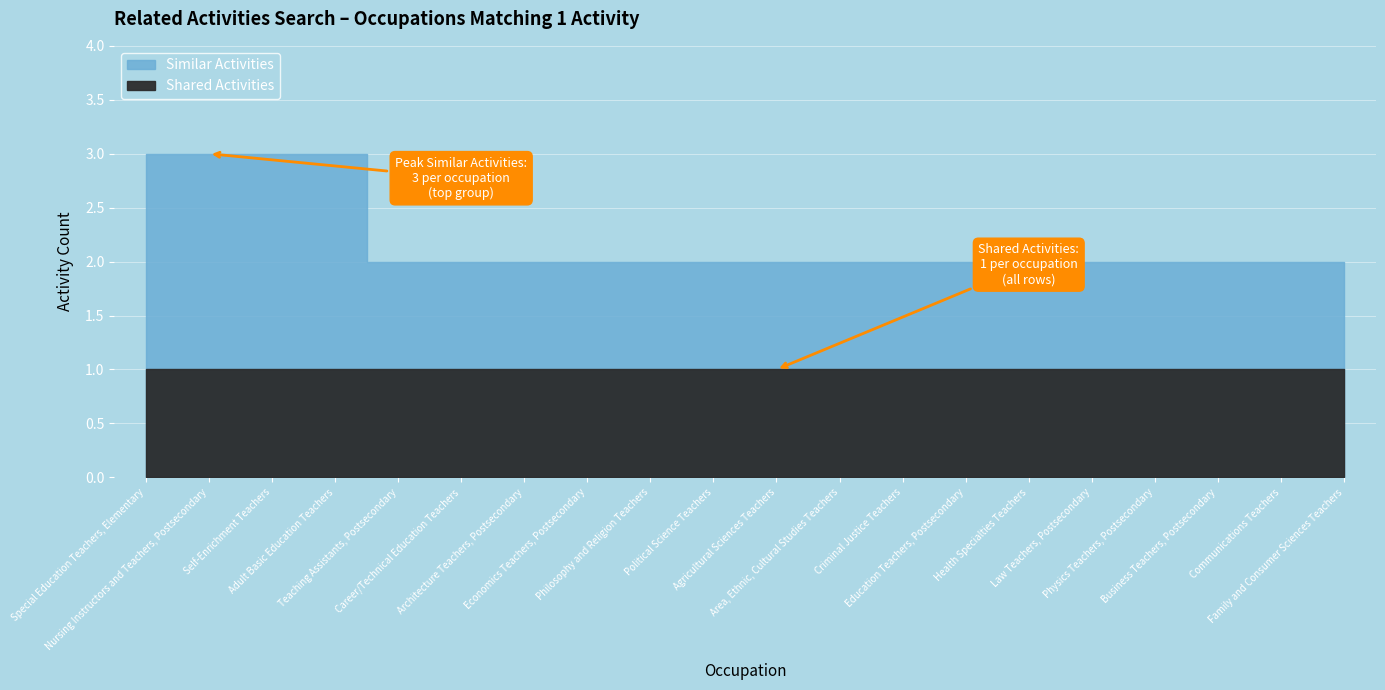

At which label does Shared Activities reach its peak?

Special Education Teachers, Elementary